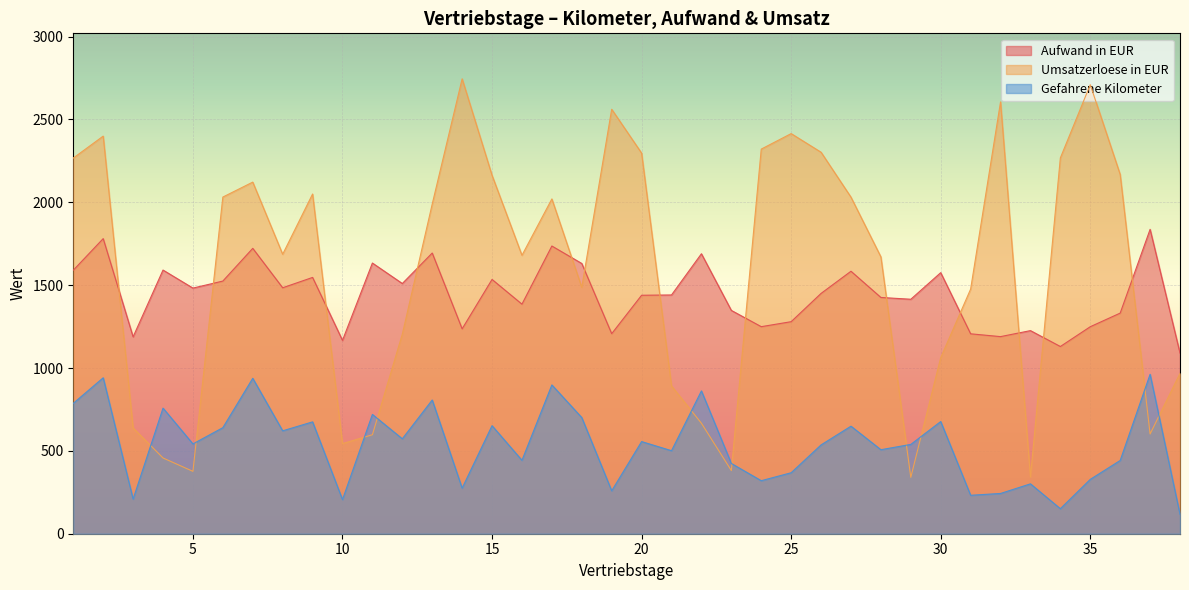

Which series has the widest spread of values?

Umsatzerloese in EUR